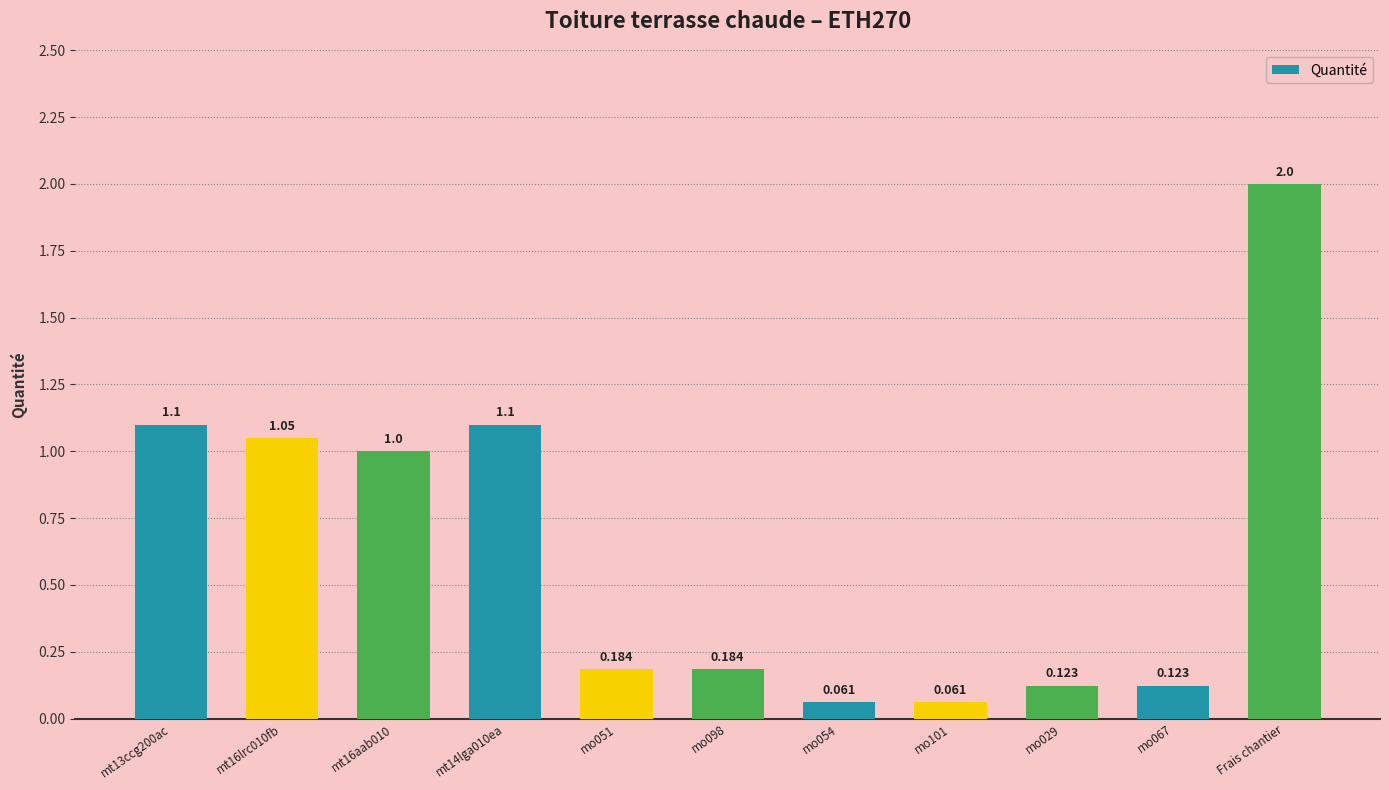

Where is the data nearest to the value 1?

mt16aab010